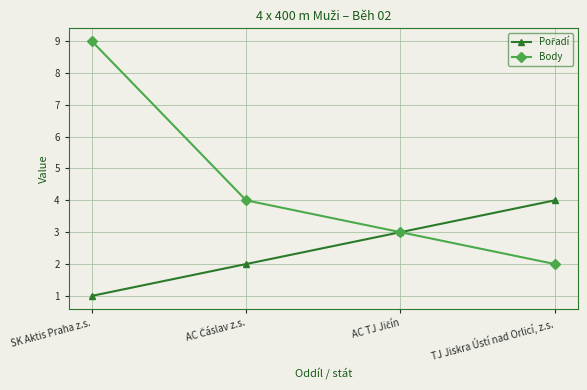

What is the label of the 4th point from the left?

TJ Jiskra Ústí nad Orlicí, z.s.